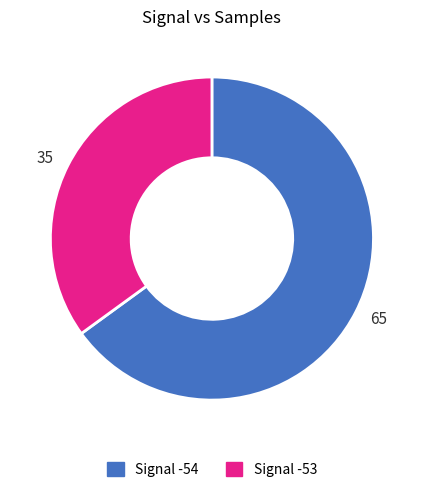

Is it true that 65 is 74% of the pie?

False